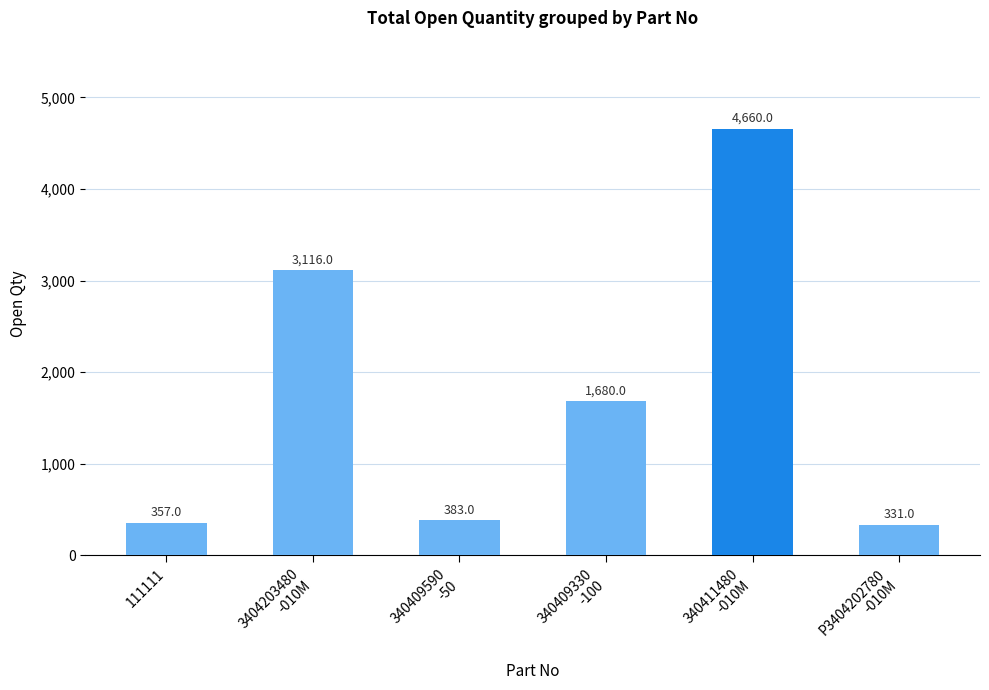

What is the sum of the values at 340409330
-100 and 3404203480
-010M?

4796